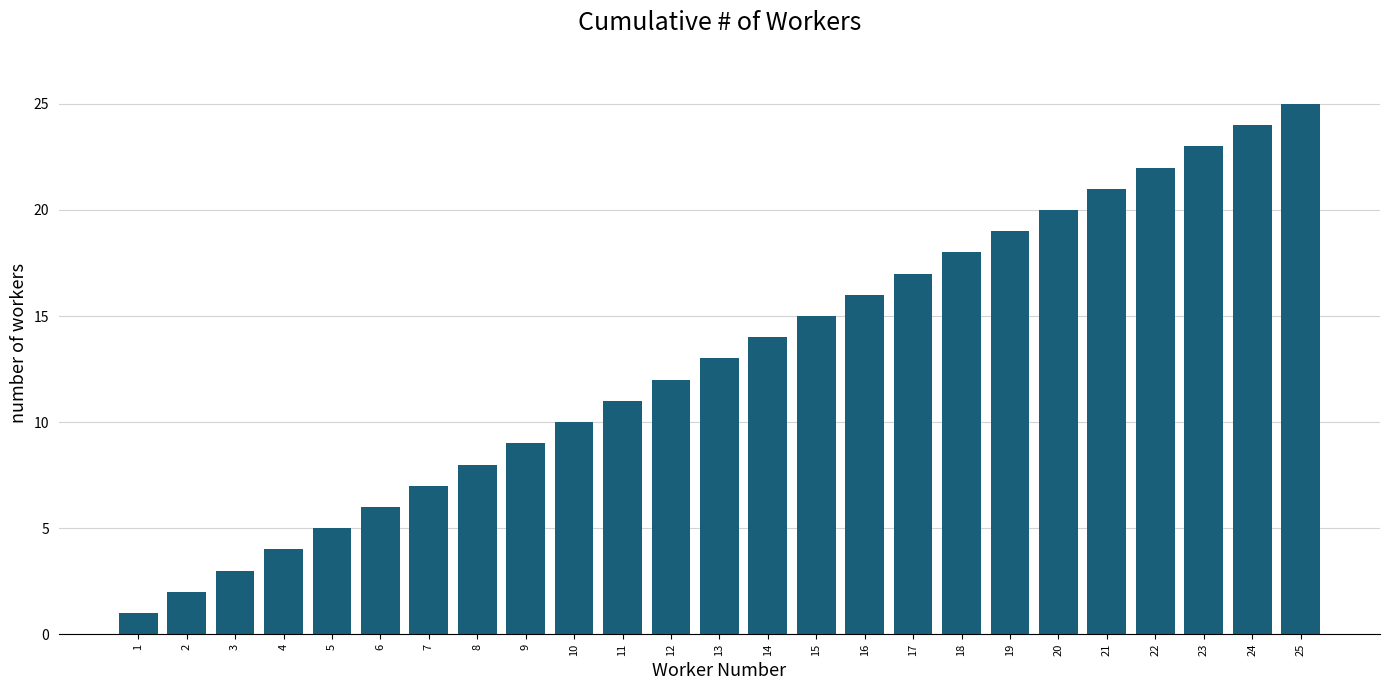

List the labels in order of value, largest first.

25, 24, 23, 22, 21, 20, 19, 18, 17, 16, 15, 14, 13, 12, 11, 10, 9, 8, 7, 6, 5, 4, 3, 2, 1